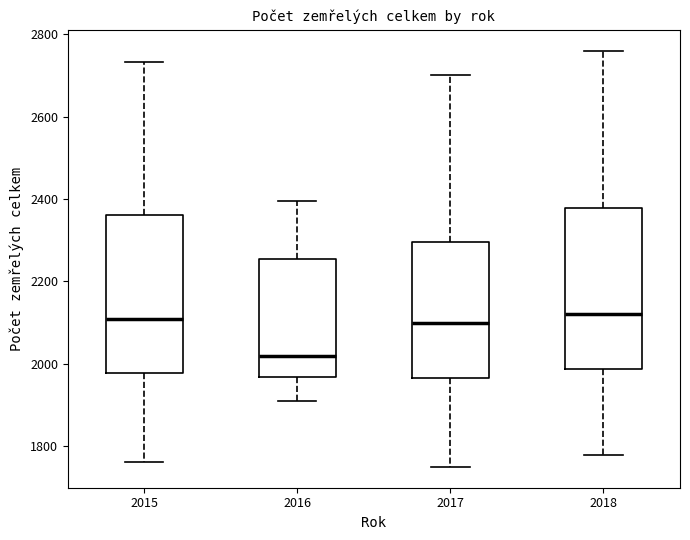

Reading left to right, transcribe this box plot: for each box, give where its median line is, the range the box spans, and where its two whiskers end, as read against the y-axis. The values are not printed on the chart, so give them approximately, as read against the axis.

2015: median 2120, box 1980 to 2360, whiskers 1760 to 2740
2016: median 2020, box 1960 to 2260, whiskers 1900 to 2400
2017: median 2100, box 1960 to 2300, whiskers 1760 to 2700
2018: median 2120, box 1980 to 2380, whiskers 1780 to 2760